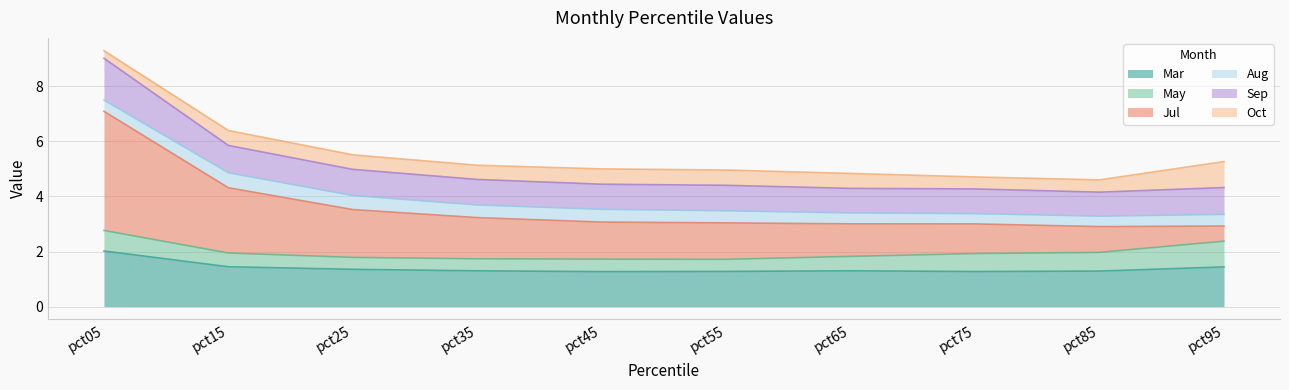

At which category is the sum across all series the highest?

pct05